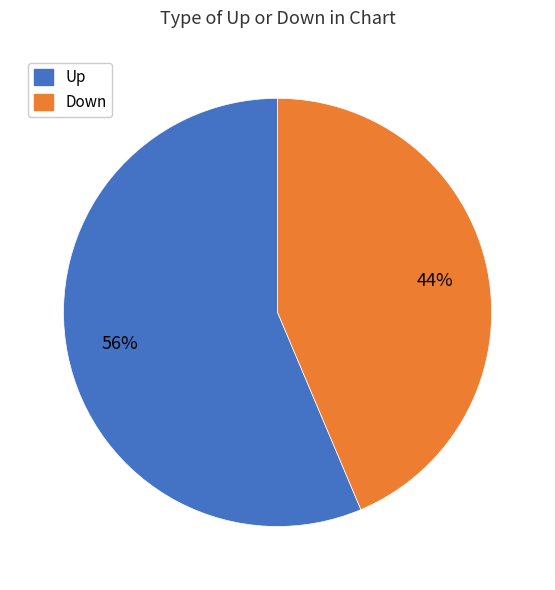

The Up slice represents 56% of the pie. True or false?

True